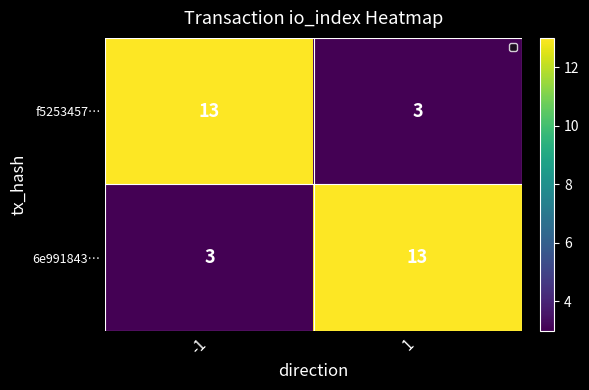

What is the difference between the maximum and minimum values in the 6e991843… series?

10